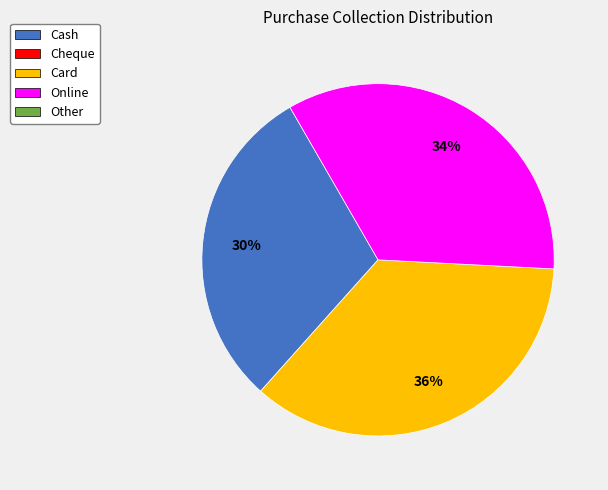

To the nearest percent, what is the average slice percentage?

33%